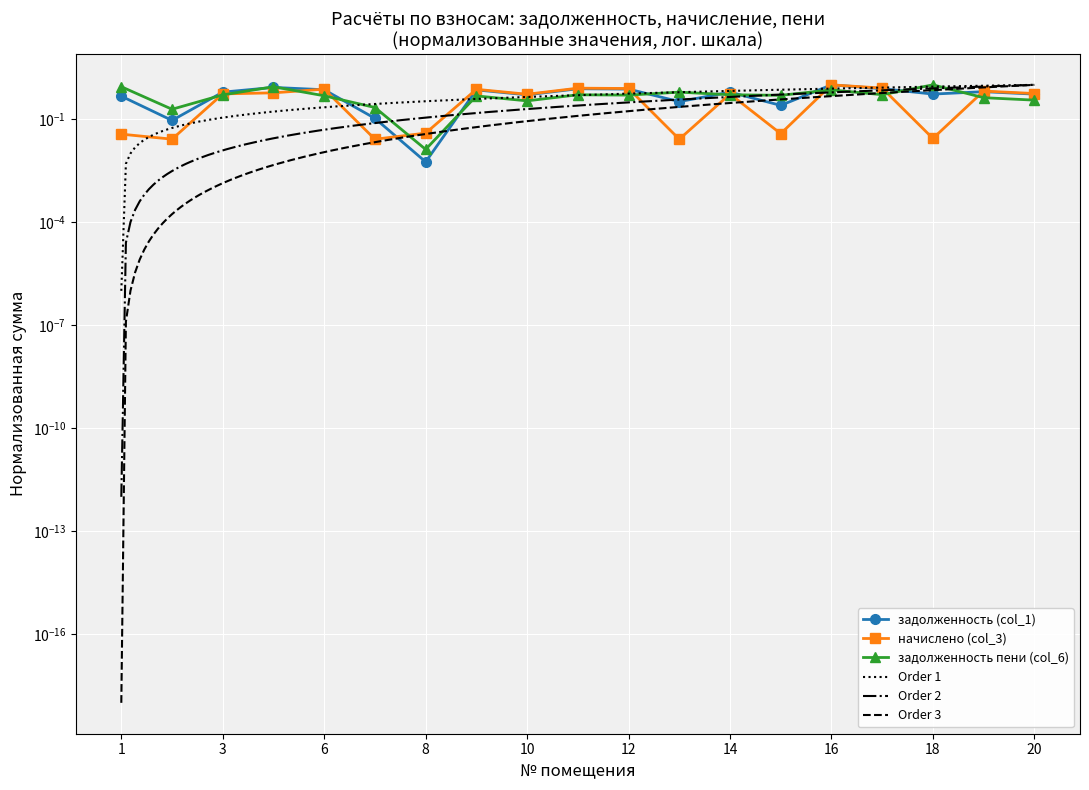

Is this an area chart (filled region under the line)?

No